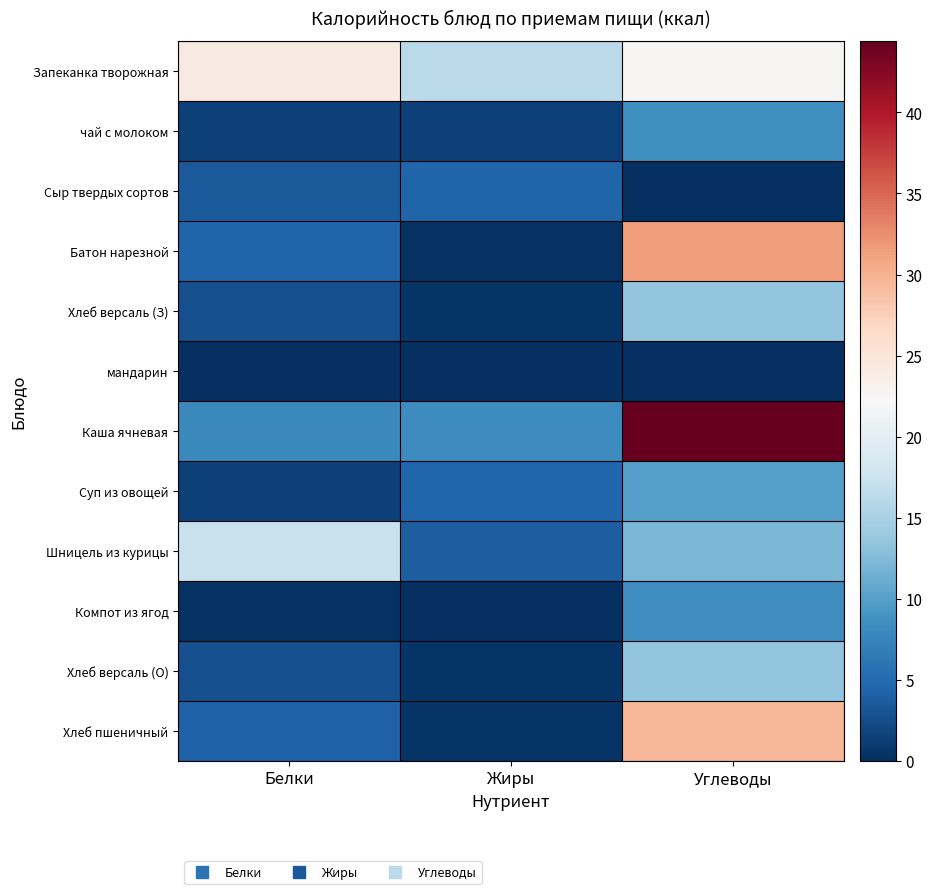

Reading right to left, extract all data points from this chart.

Запеканка творожная: Углеводы=22.5	Жиры=16.2	Белки=24.2
чай с молоком: Углеводы=8.6	Жиры=1.4	Белки=1.5
Сыр твердых сортов: Углеводы=0.0	Жиры=4.5	Белки=3.5
Батон нарезной: Углеводы=31.5	Жиры=0.3	Белки=4.5
Хлеб версаль (З): Углеводы=13.4	Жиры=0.5	Белки=2.6
мандарин: Углеводы=0.0	Жиры=0.0	Белки=0.0
Каша ячневая: Углеводы=44.4	Жиры=8.3	Белки=7.9
Суп из овощей: Углеводы=10.0	Жиры=4.6	Белки=1.5
Шницель из курицы: Углеводы=12.1	Жиры=4.0	Белки=17.3
Компот из ягод: Углеводы=8.4	Жиры=0.1	Белки=0.3
Хлеб версаль (О): Углеводы=13.4	Жиры=0.5	Белки=2.6
Хлеб пшеничный: Углеводы=29.5	Жиры=0.5	Белки=4.2